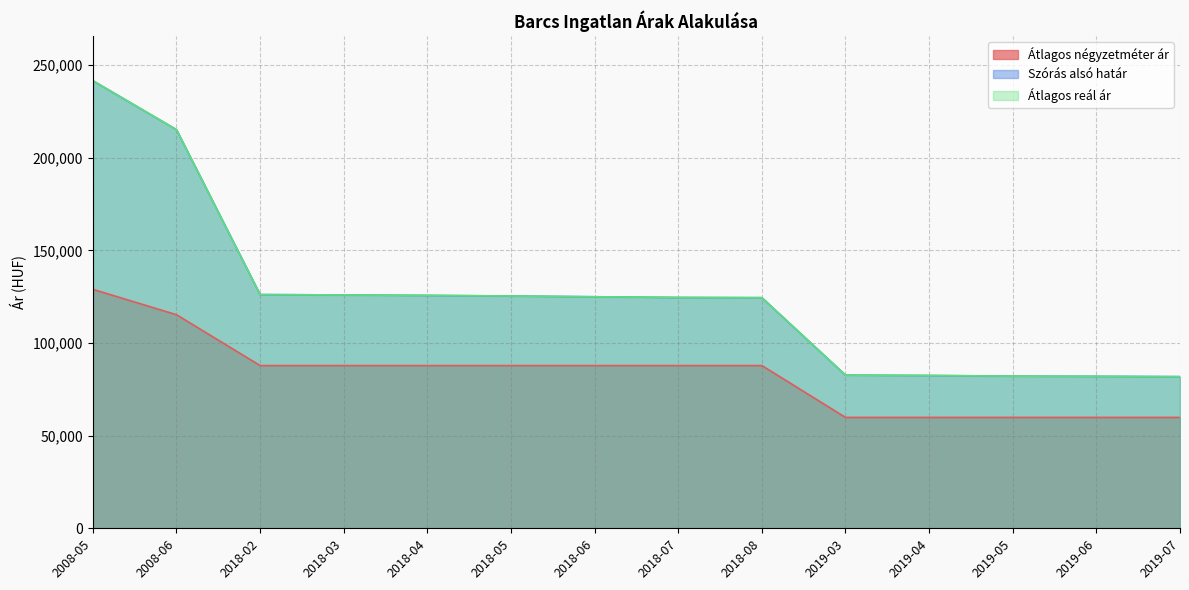

Does the chart have visible grid lines?

Yes